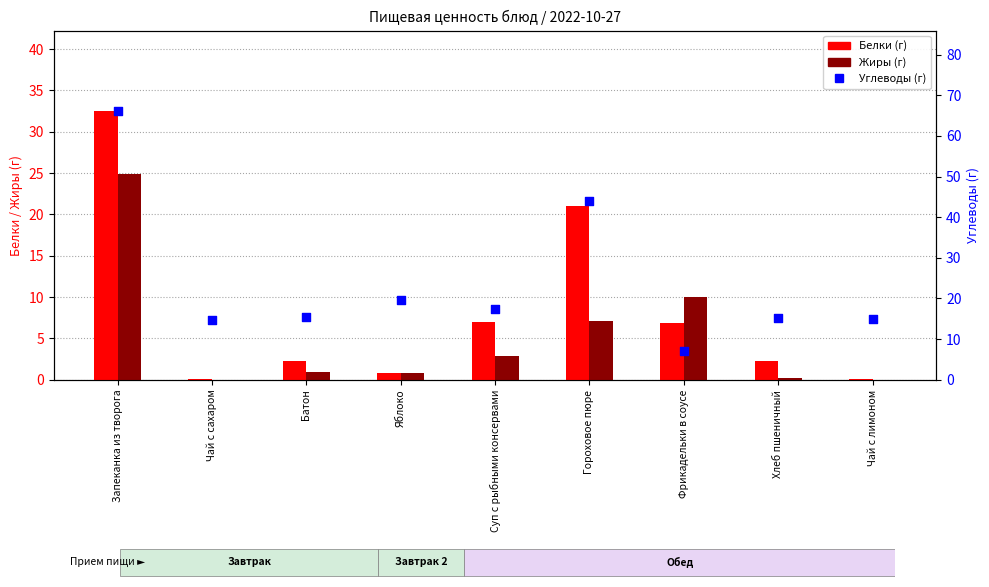

What are all the series names shown in the legend?

Белки, Жиры, Углеводы